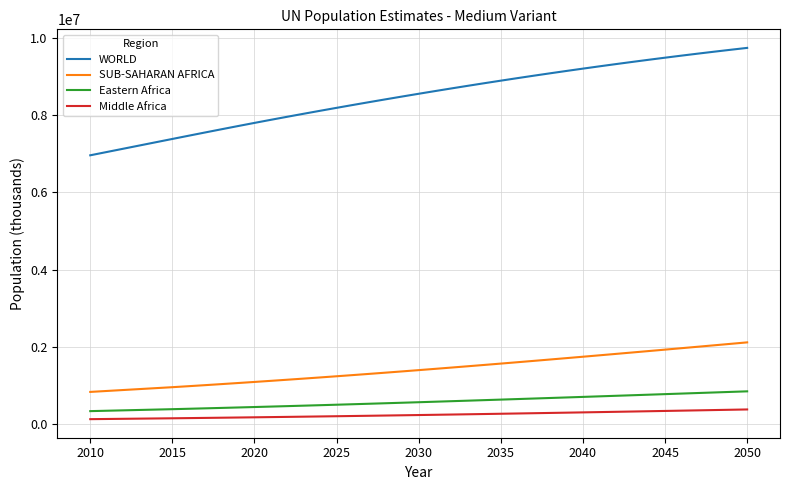

True or false: Eastern Africa and SUB-SAHARAN AFRICA cross at least once.

False